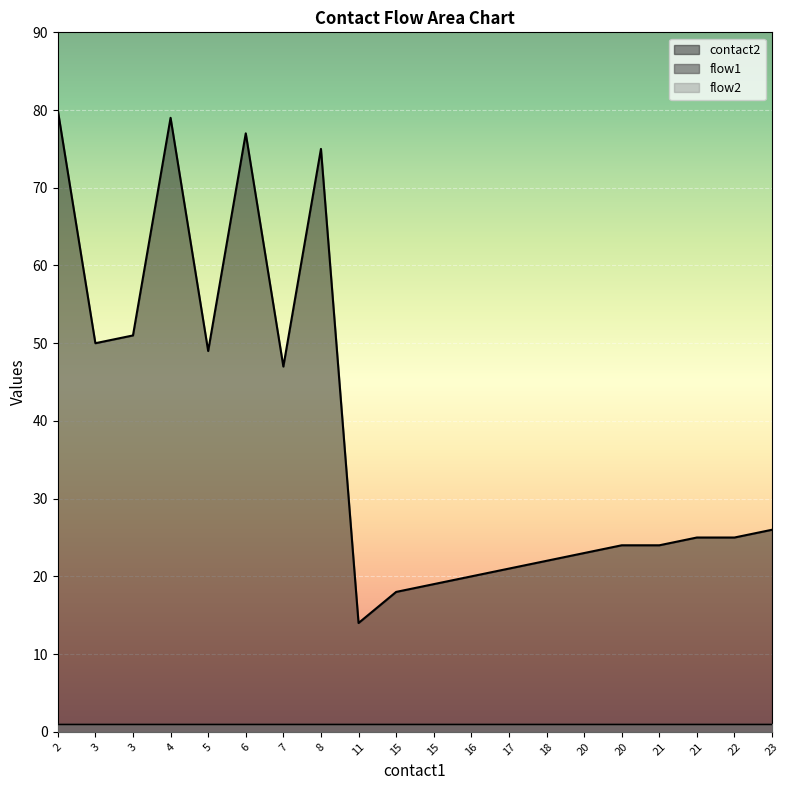

What are all the series names shown in the legend?

contact2, flow1, flow2